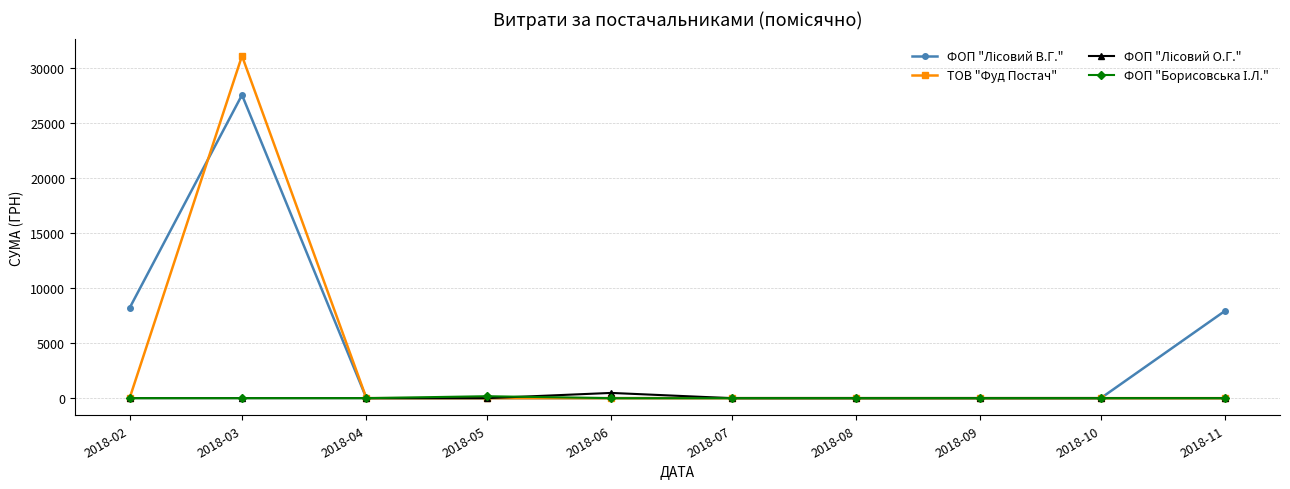

Count the number of categories in the chart.

10